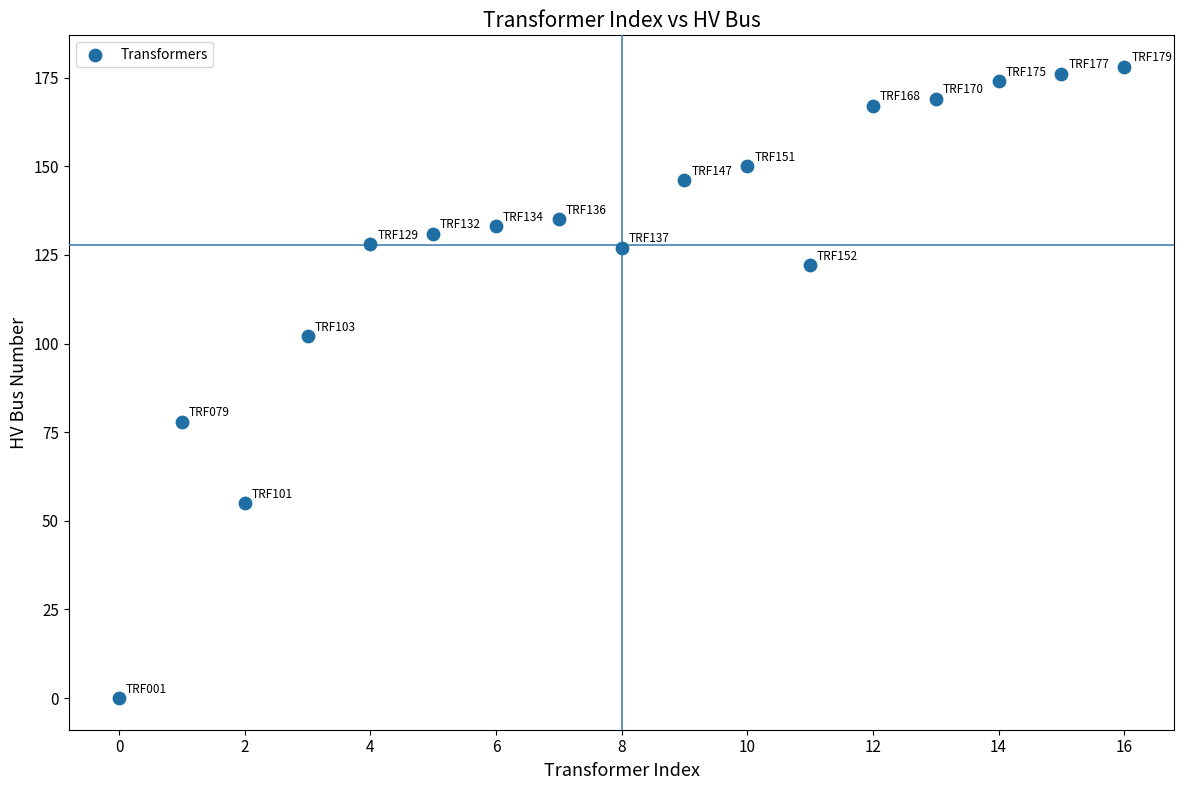

What is the range of Y values (max minus min)?

178